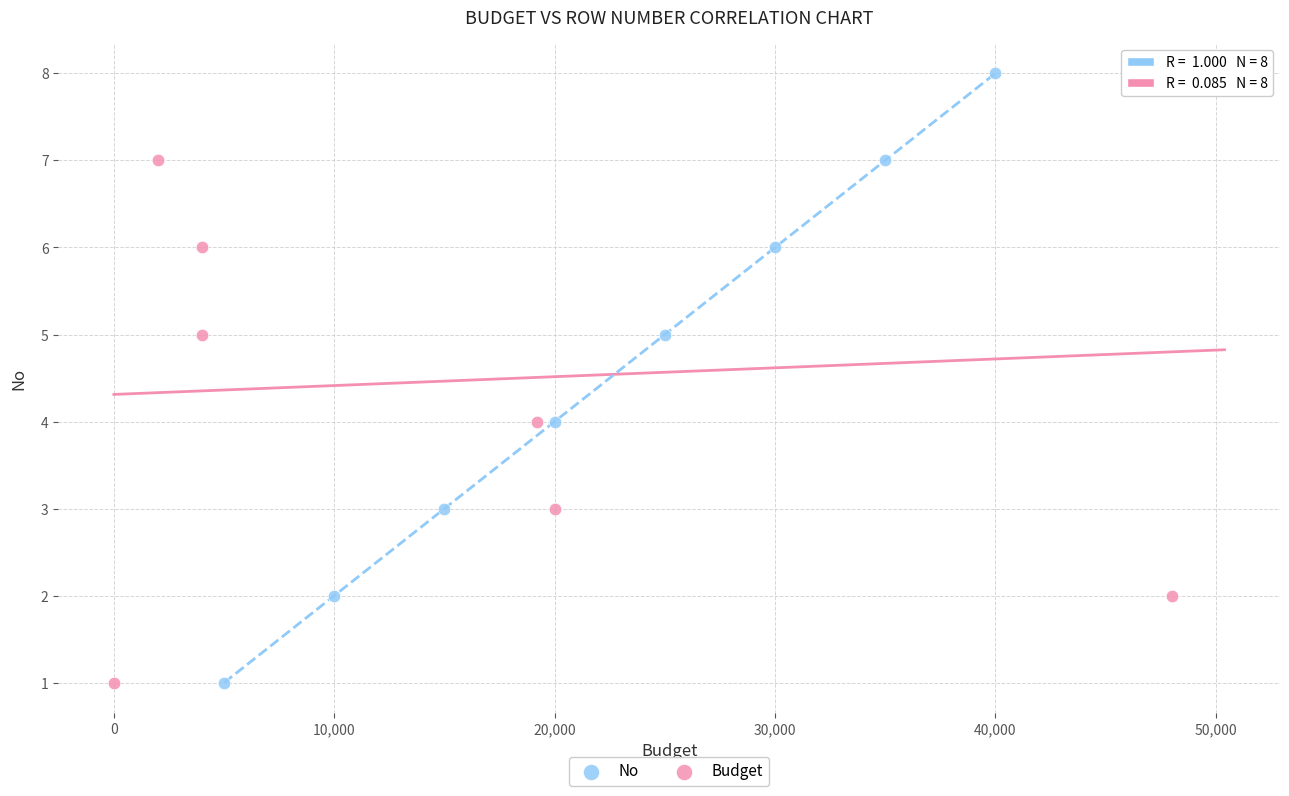

What are all the series names shown in the legend?

No, Budget